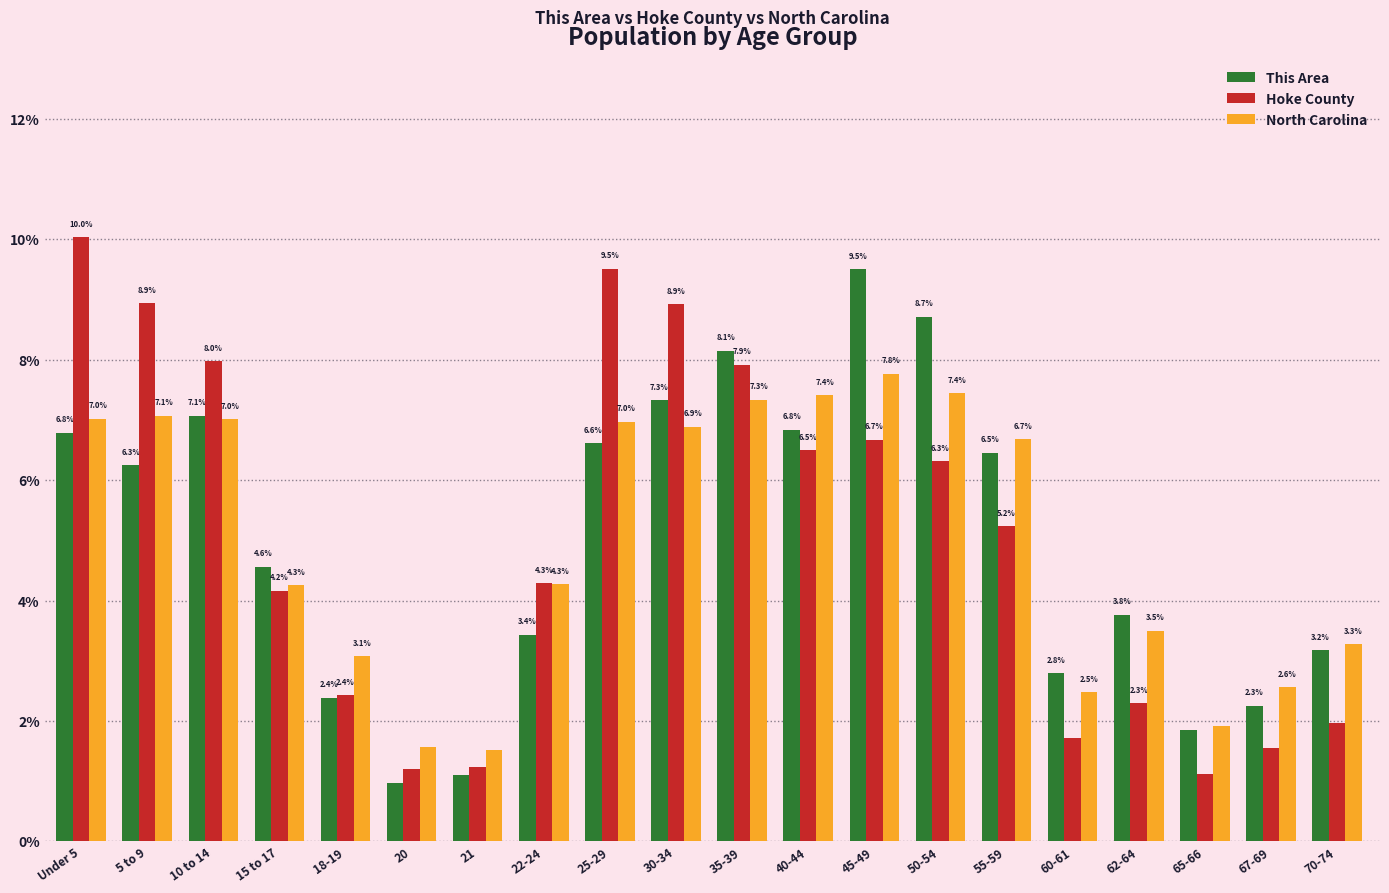

Between 21 and 60-61, which series saw the biggest shift?

This Area